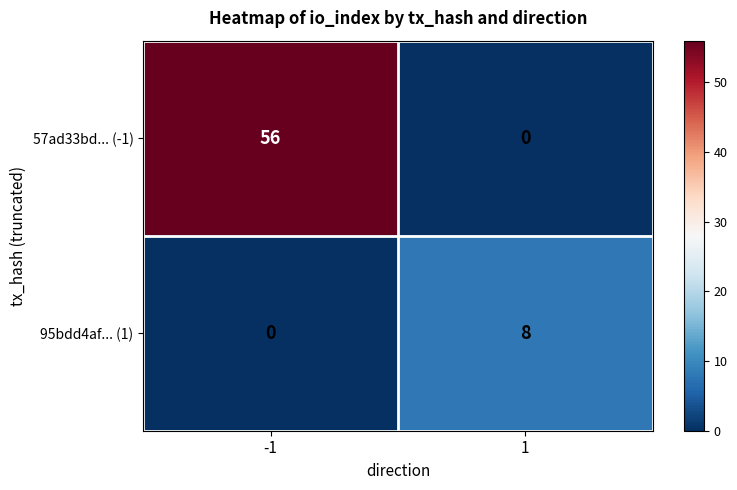

What is the sum of the 95bdd4af... (1) values at 1 and -1?

8